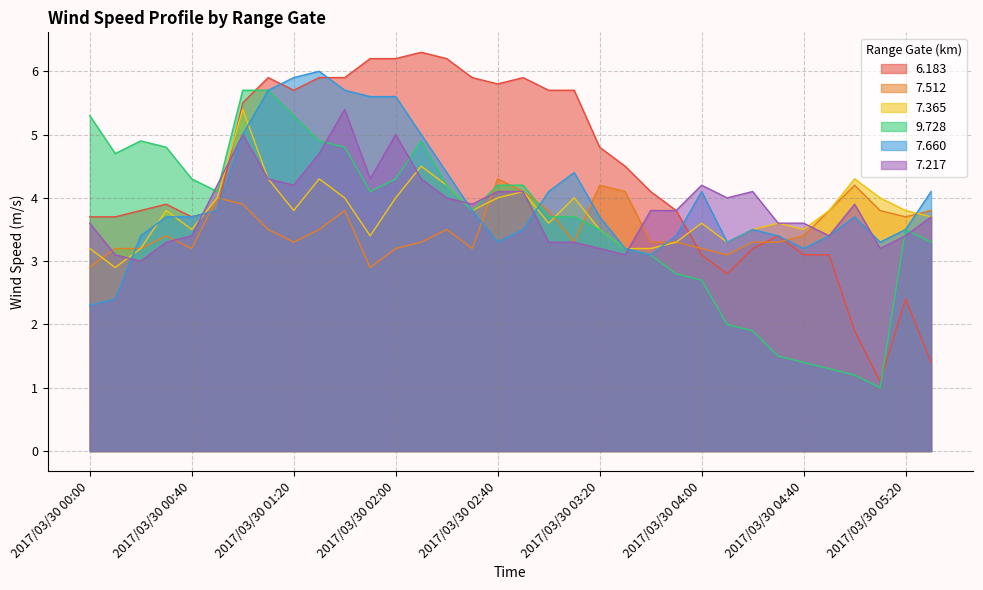

Which series ends up on top after the final intersection of 7.217 and 9.728?

7.217